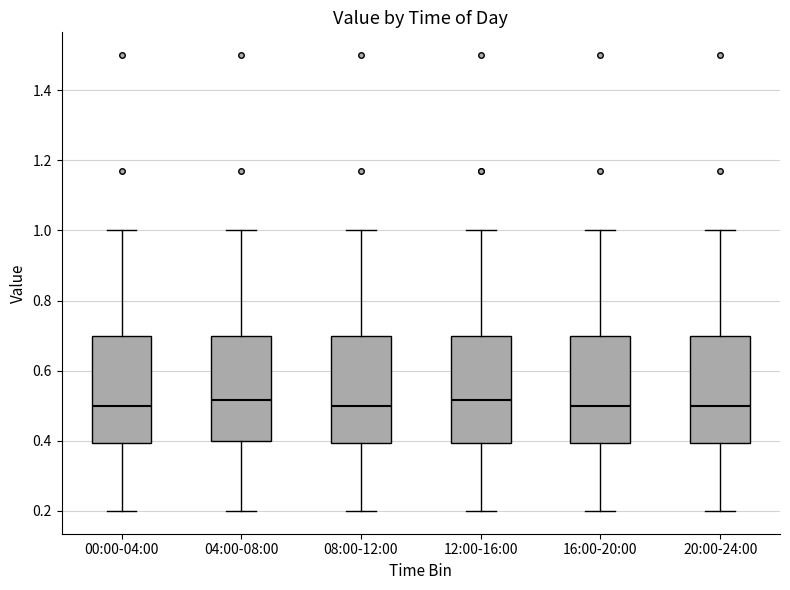

Reading left to right, transcribe this box plot: for each box, give where its median line is, the range the box spans, and where its two whiskers end, as read against the y-axis. The values are not printed on the chart, so give them approximately, as read against the axis.

00:00-04:00: median 0.50, box 0.40 to 0.70, whiskers 0.20 to 1.00
04:00-08:00: median 0.52, box 0.40 to 0.70, whiskers 0.20 to 1.00
08:00-12:00: median 0.50, box 0.40 to 0.70, whiskers 0.20 to 1.00
12:00-16:00: median 0.52, box 0.40 to 0.70, whiskers 0.20 to 1.00
16:00-20:00: median 0.50, box 0.40 to 0.70, whiskers 0.20 to 1.00
20:00-24:00: median 0.50, box 0.40 to 0.70, whiskers 0.20 to 1.00